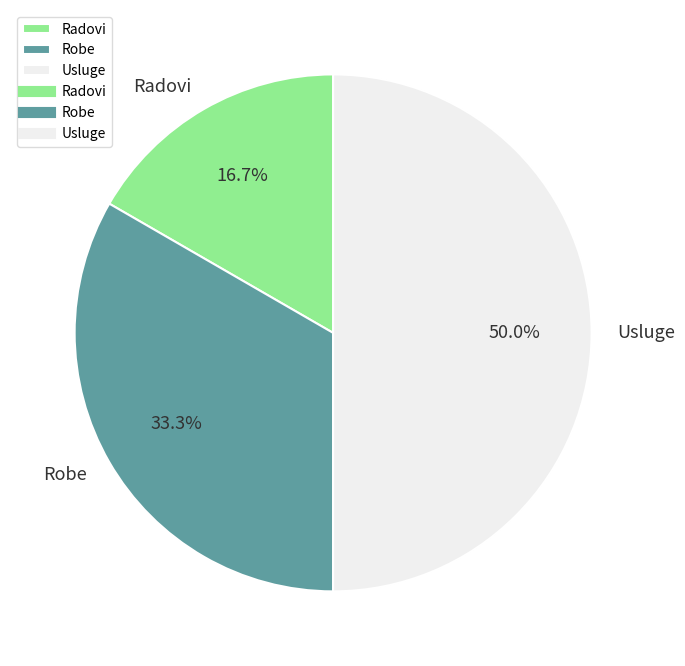

Is it true that Usluge is 42% of the pie?

False